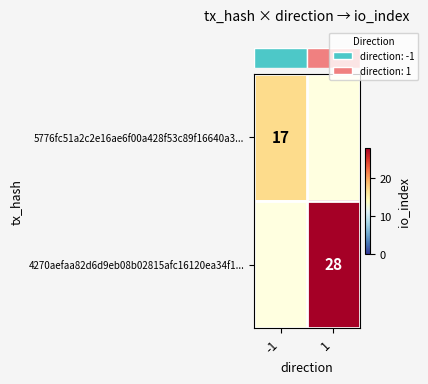

Count the number of categories in the chart.

2